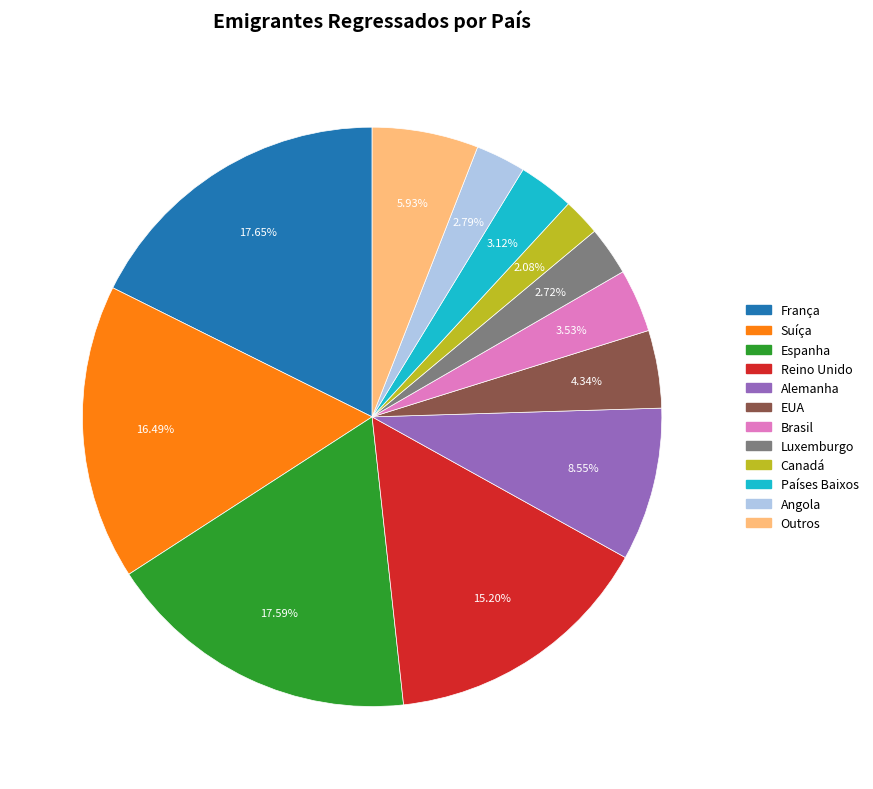

To the nearest percent, what portion does Canadá represent?

2%